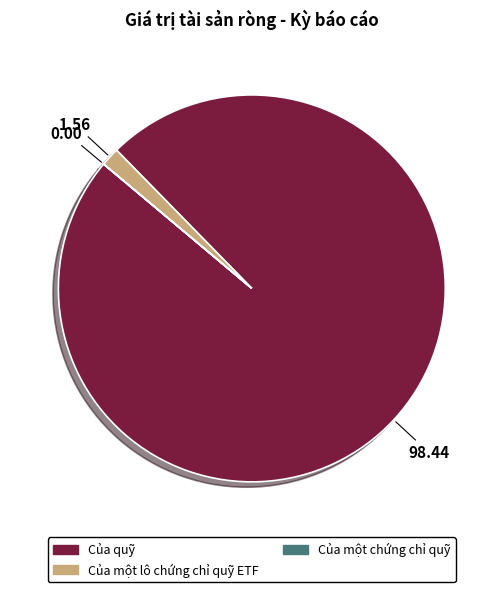

Do Của một lô chứng chỉ quỹ ETF and Của quỹ together represent more than half of the pie?

Yes